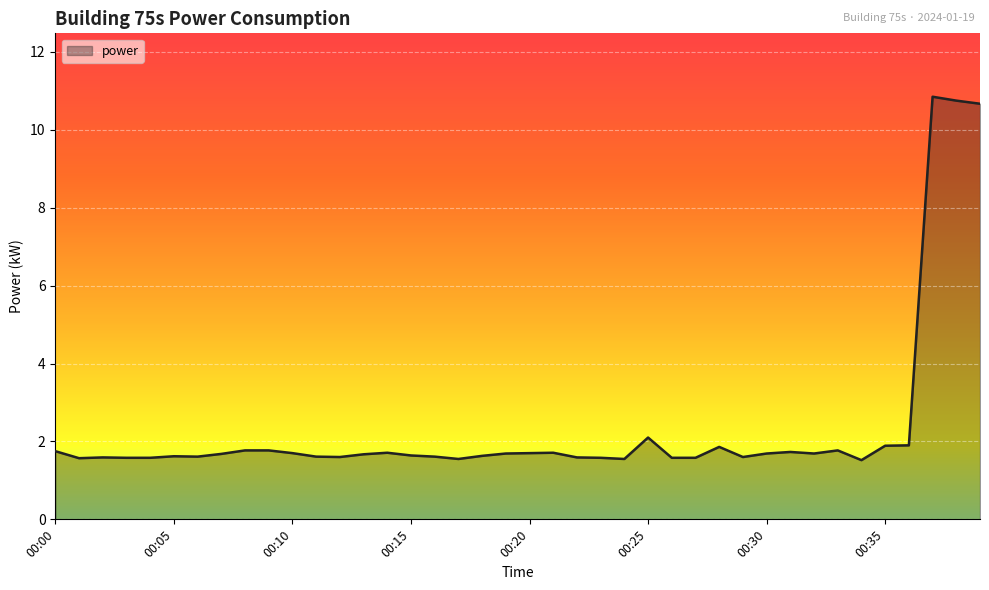

What is the difference between the maximum and minimum values?

9.3